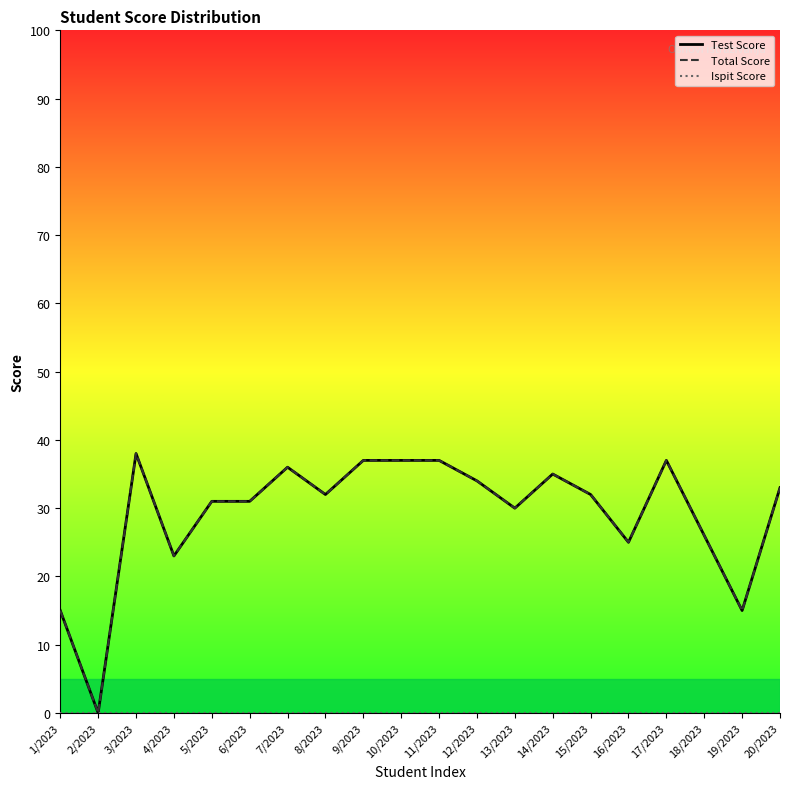

True or false: Test Score and Total Score cross at least once.

False